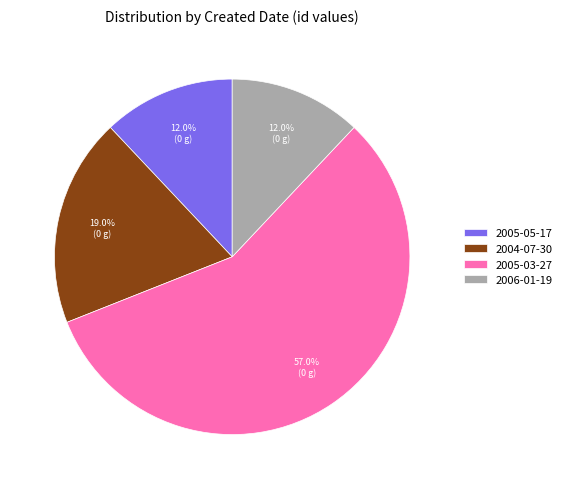

Is it true that 2005-03-27 is 10% of the pie?

False